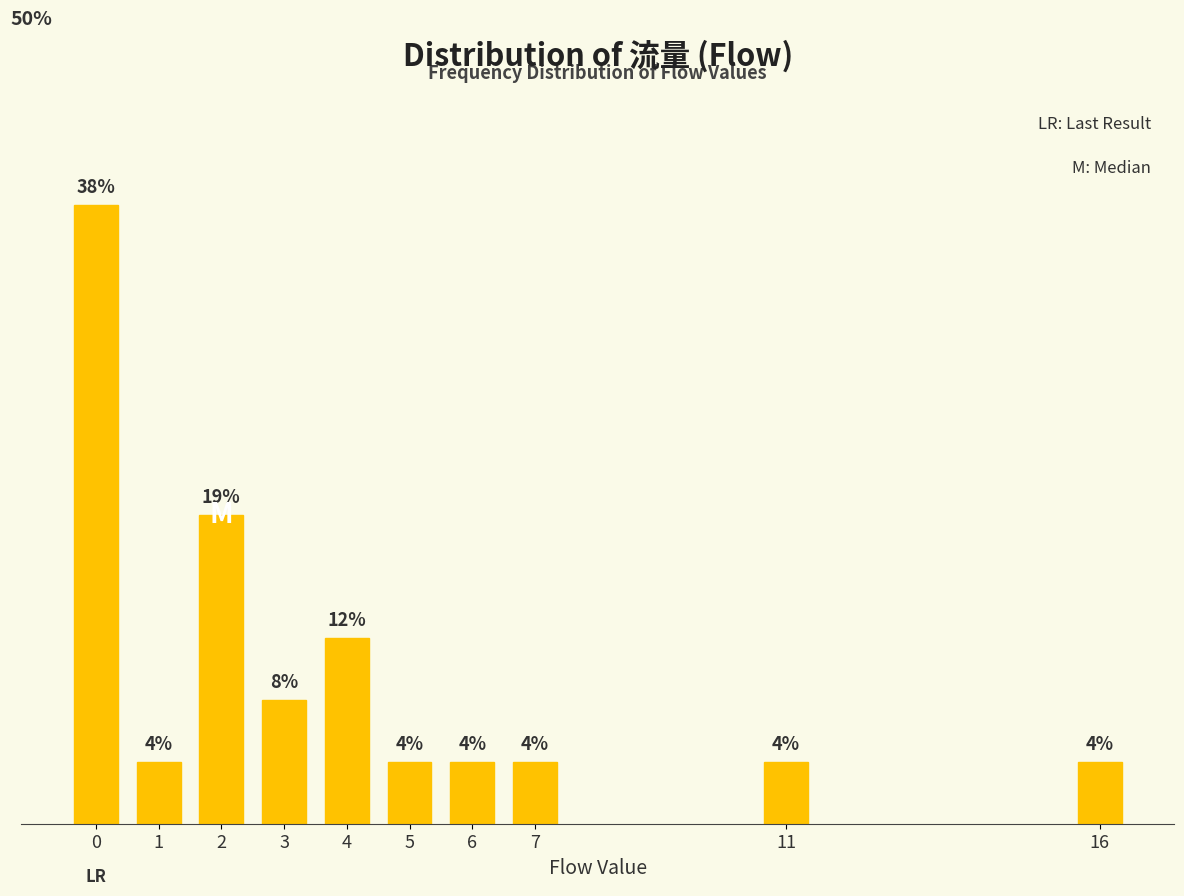

Are the bars horizontal?

No